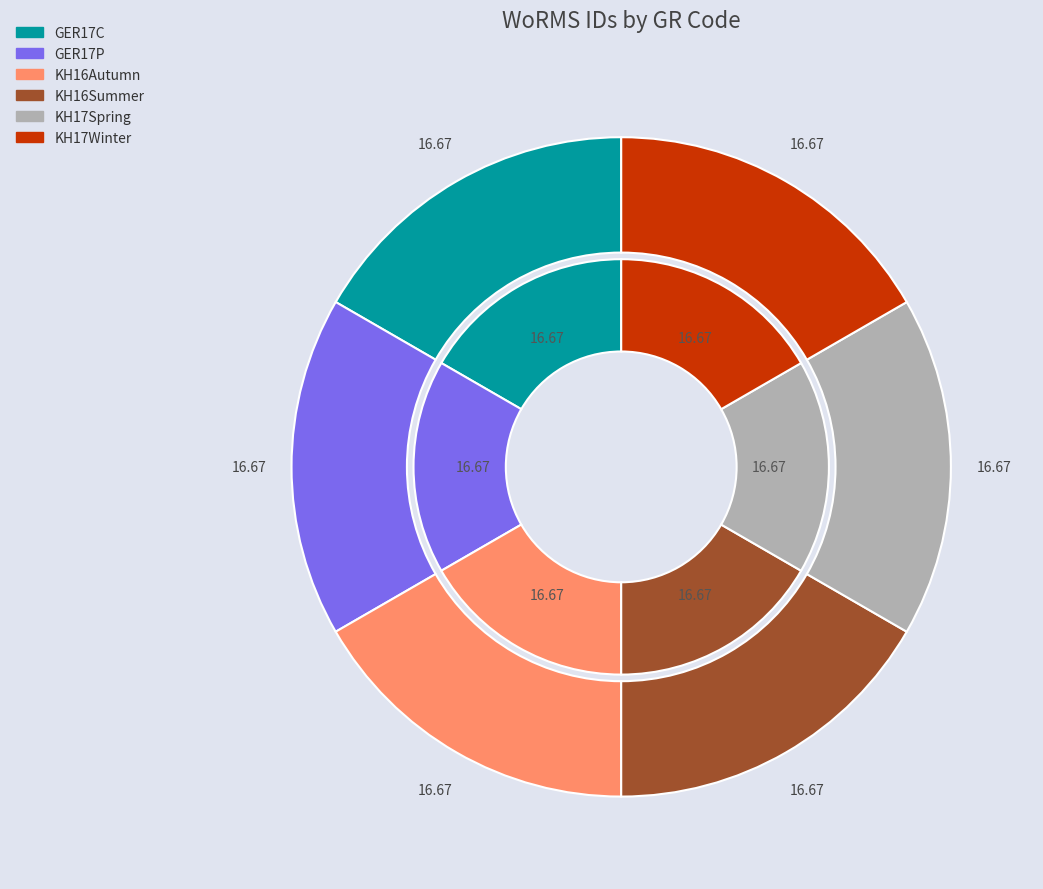

Does KH17Winter represent more than half of the total?

No